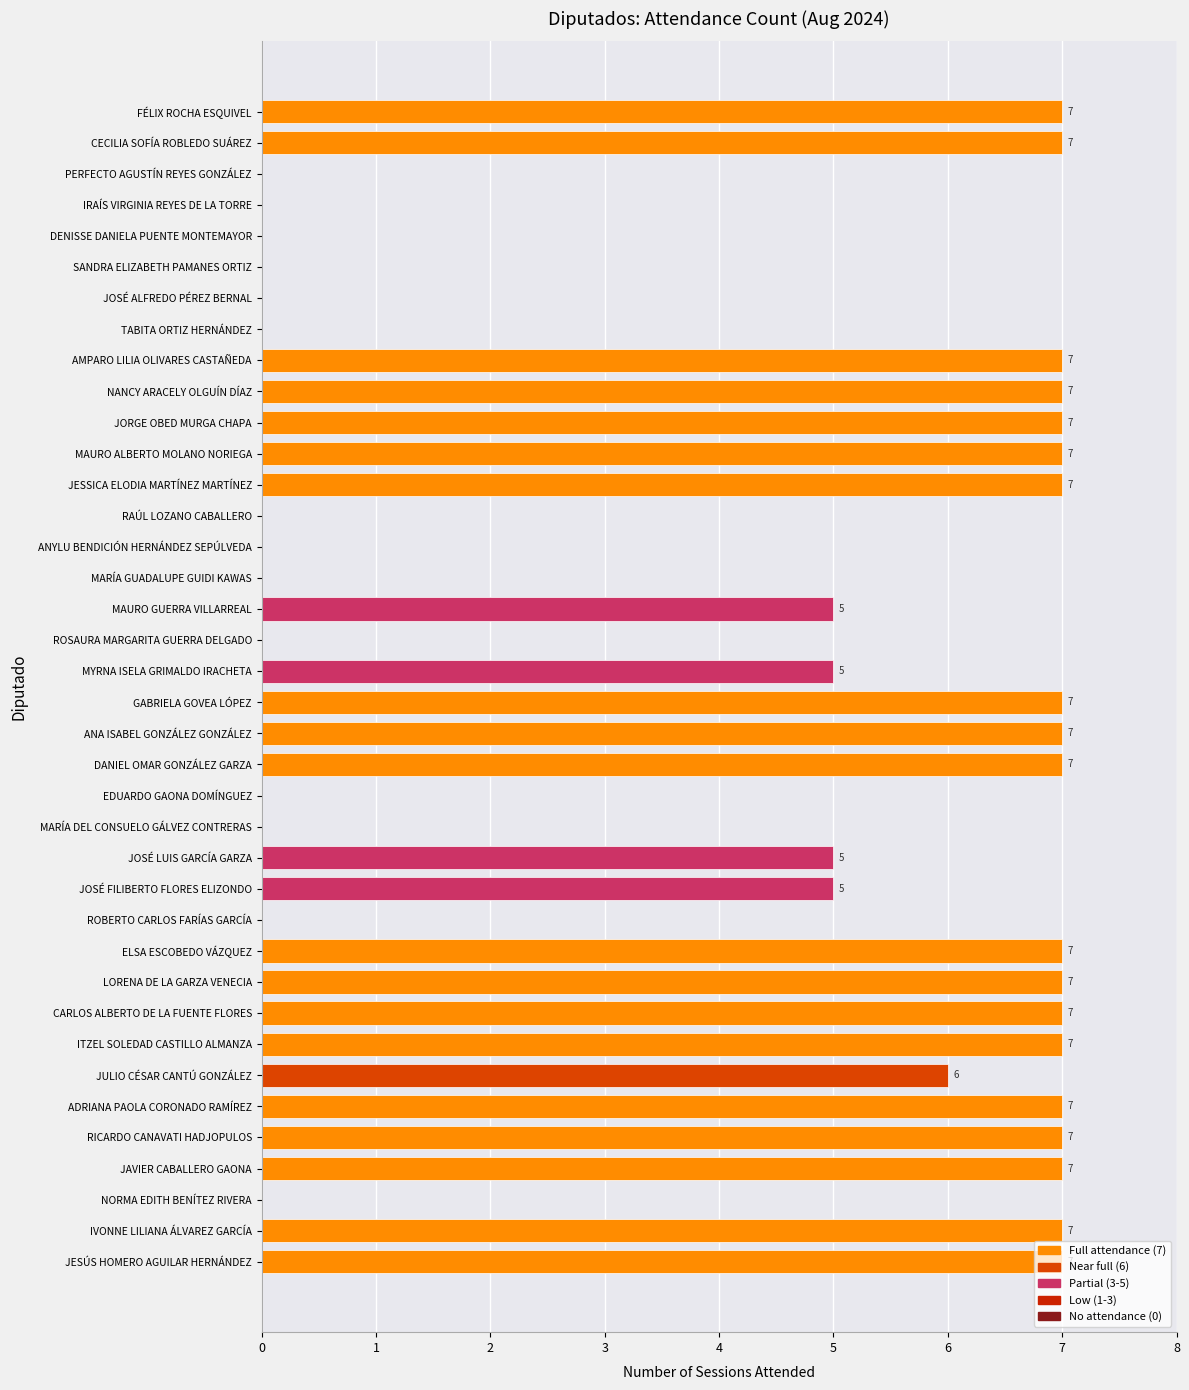

Are the bars horizontal?

Yes